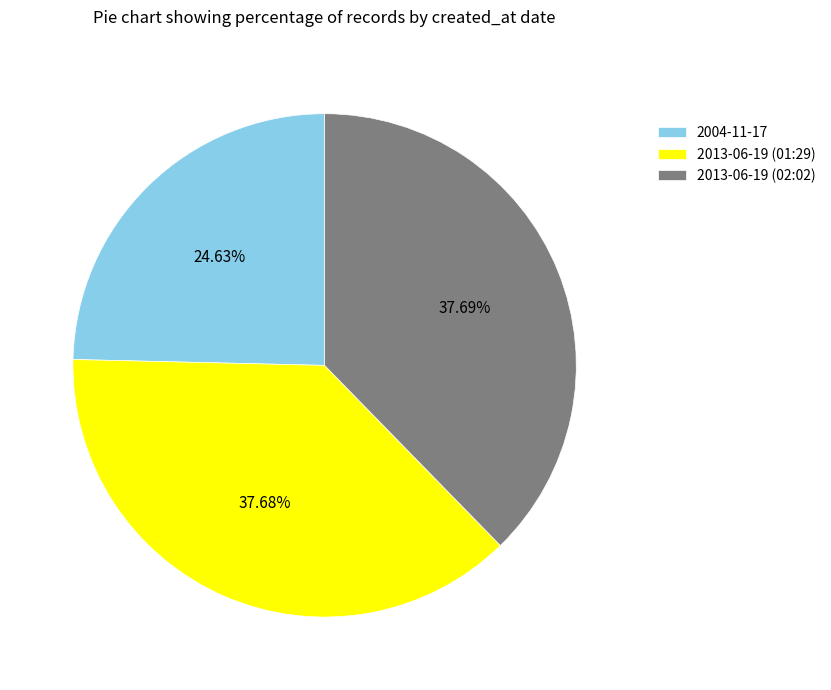

Is there a majority slice in this chart?

No